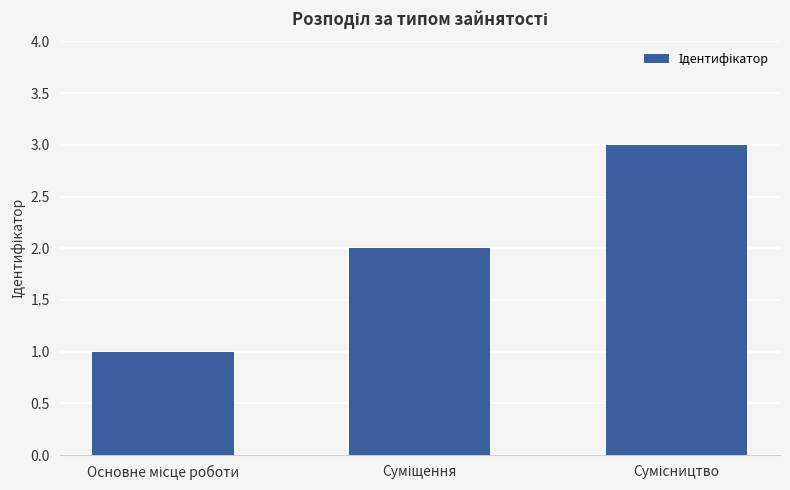

What is the sum of all values?

6